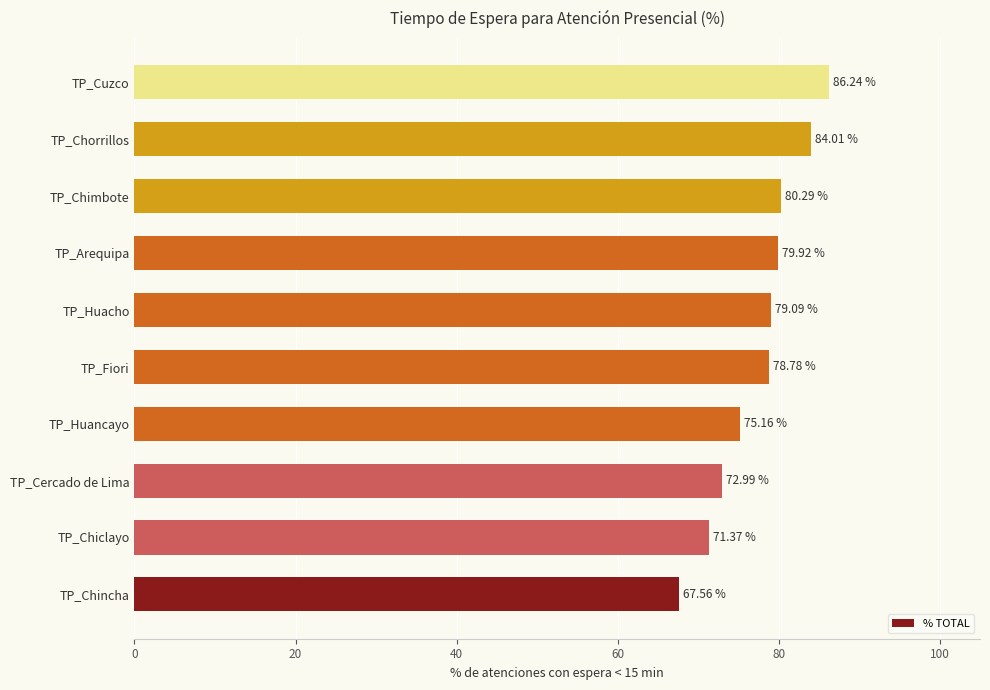

List the labels in order of value, largest first.

TP_Cuzco, TP_Chorrillos, TP_Chimbote, TP_Arequipa, TP_Huacho, TP_Fiori, TP_Huancayo, TP_Cercado de Lima, TP_Chiclayo, TP_Chincha